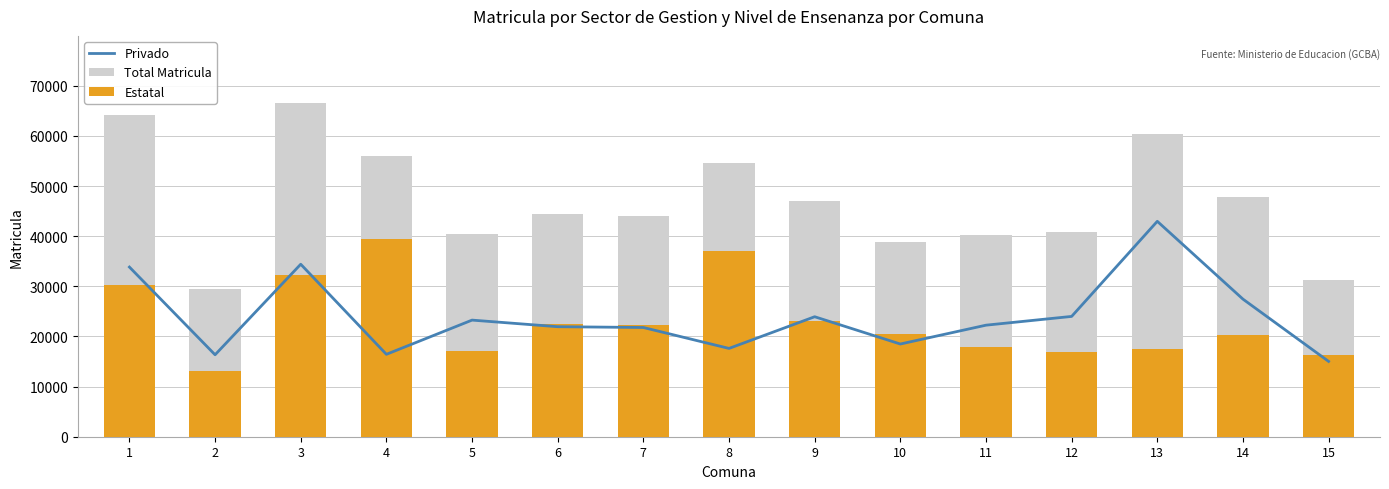

How many values in the Estatal series exceed 20411?

7